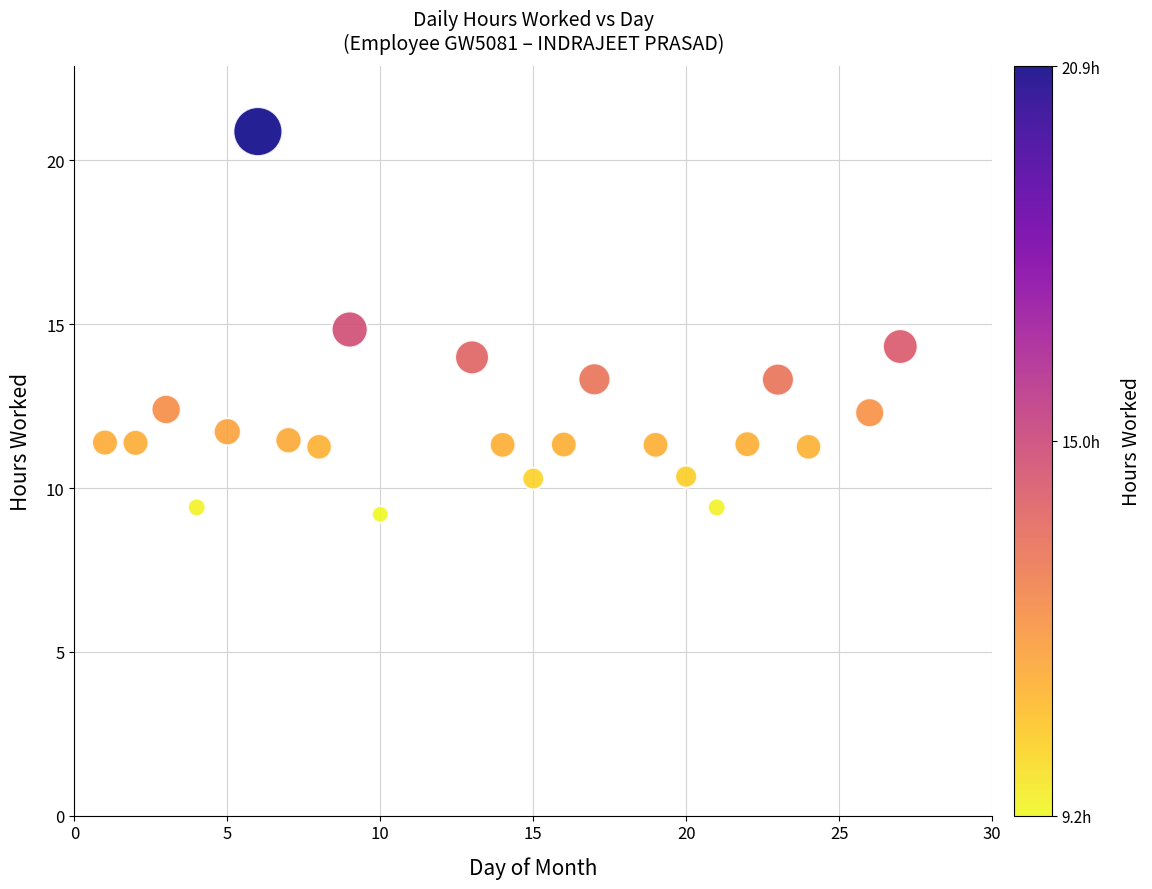

What is the range of Y values (max minus min)?

11.7